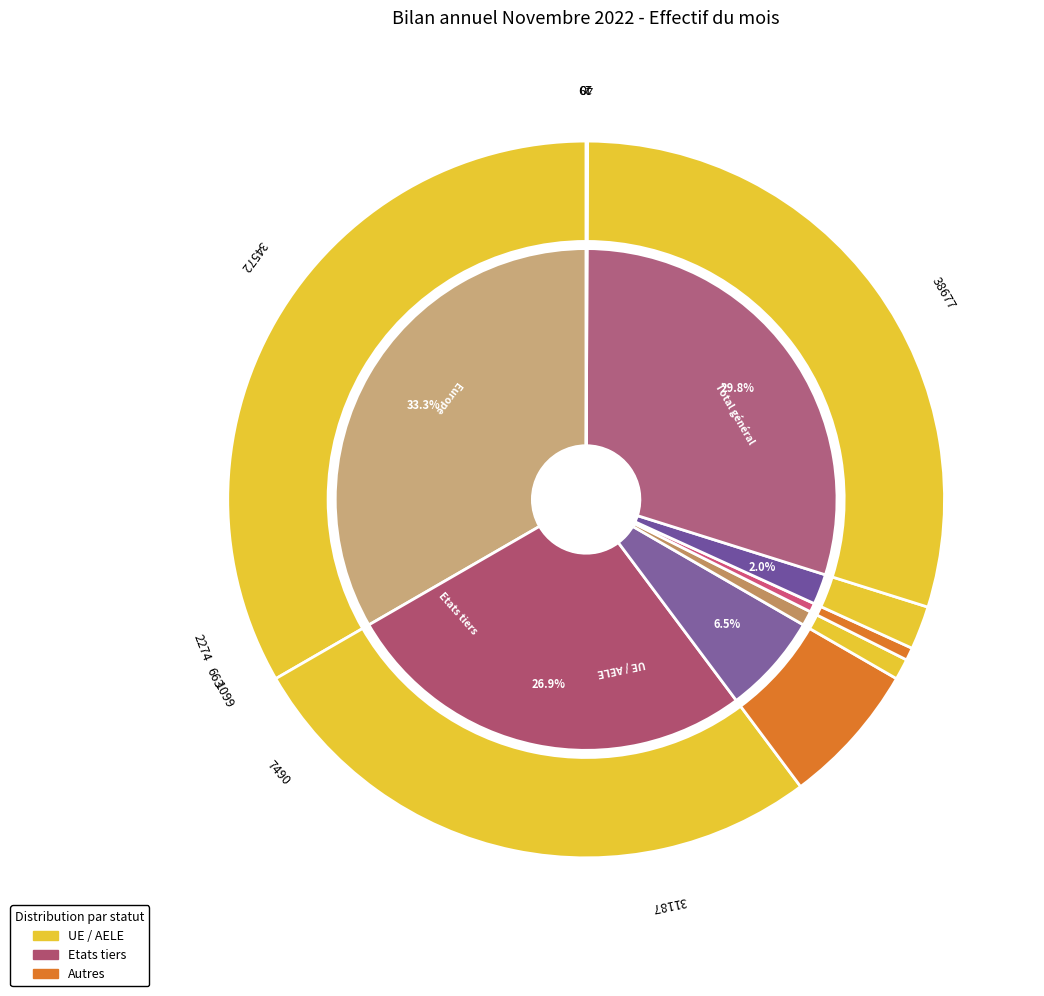

Is it true that Asie is 12% of the pie?

False